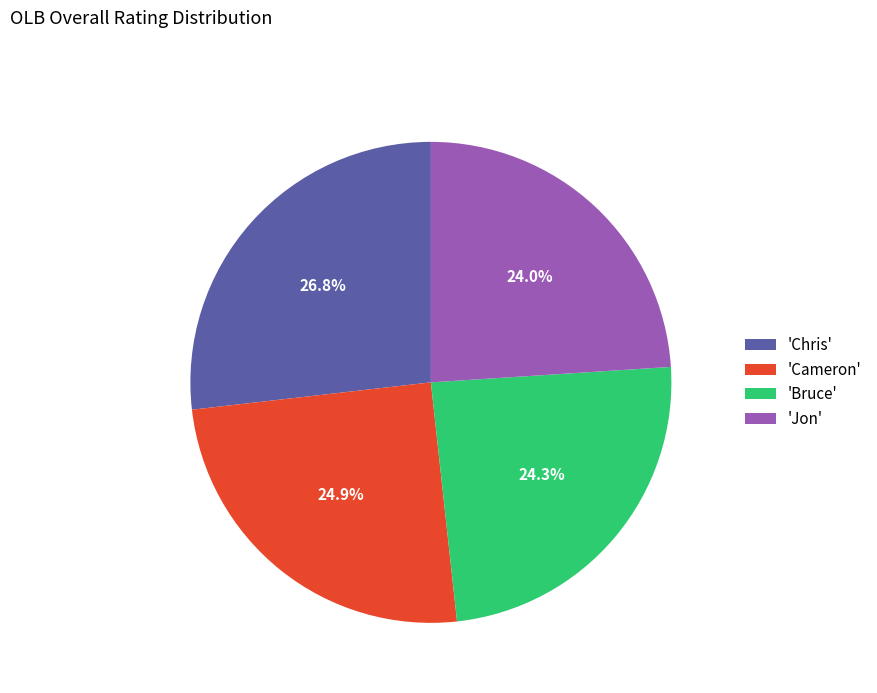

To the nearest percent, what is the difference between the largest and smallest slice percentages?

3%